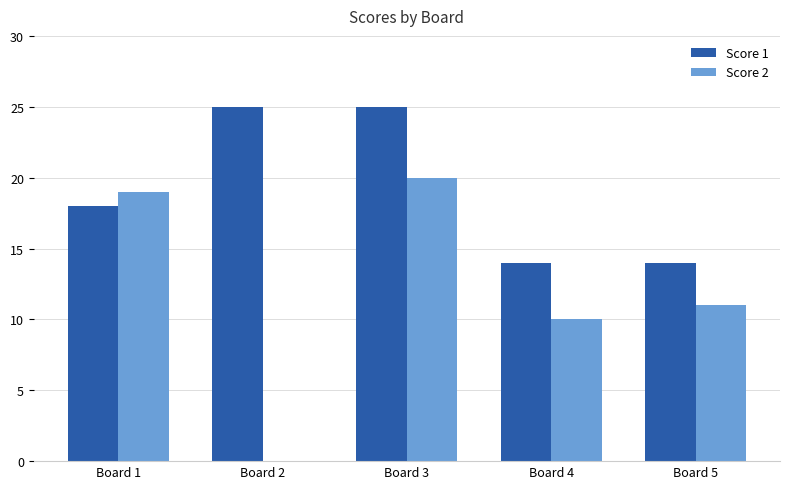

What is the highest value of the Score 1 series?

25